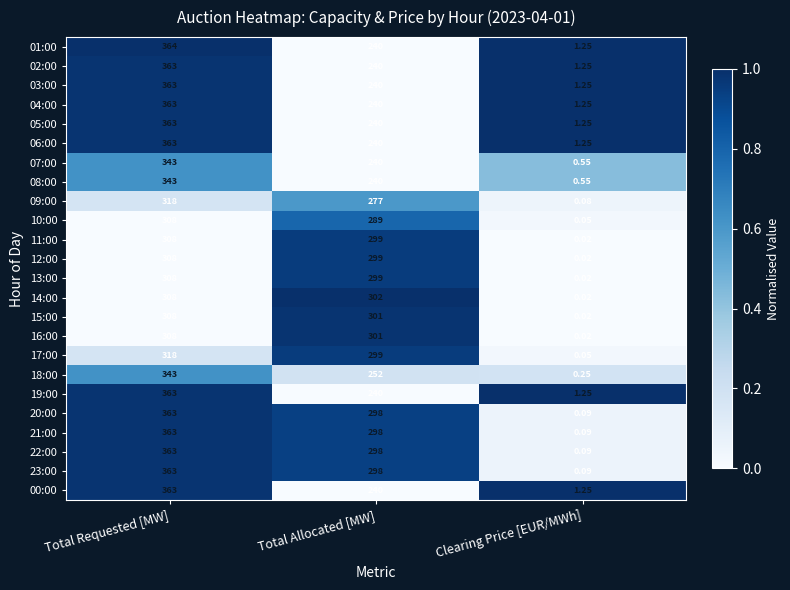

Rank the categories by 14:00 value from highest to lowest.

Total Requested [MW], Total Allocated [MW], Clearing Price [EUR/MWh]